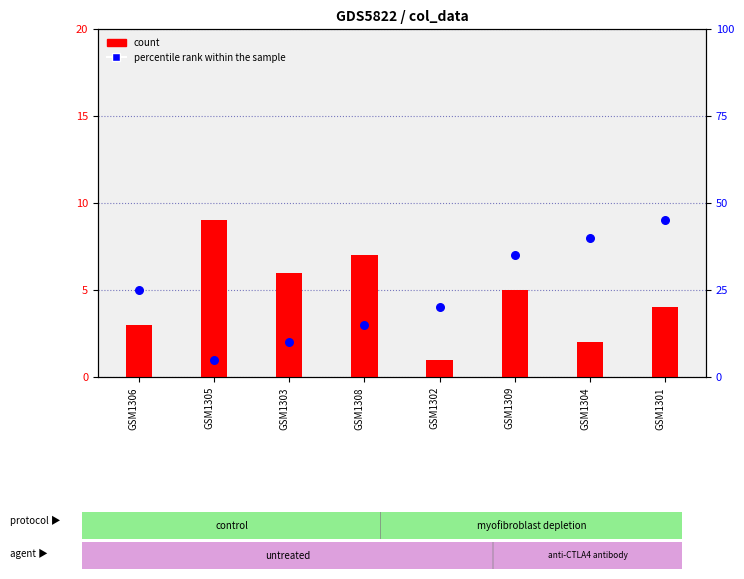

Which series has the largest total across all categories?

percentile rank within the sample